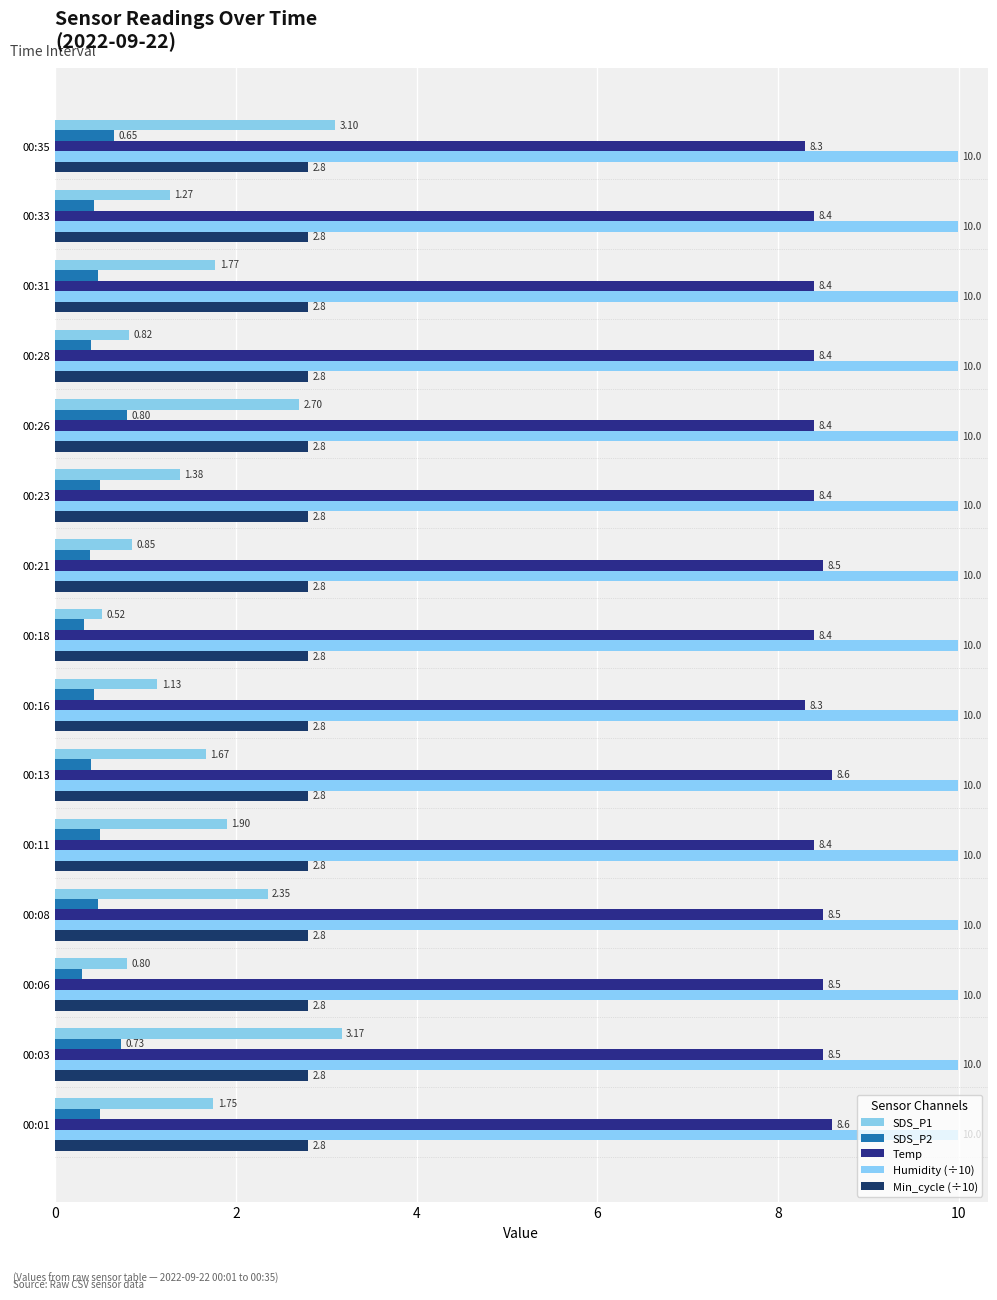

Which series has the largest total across all categories?

Humidity (÷10)